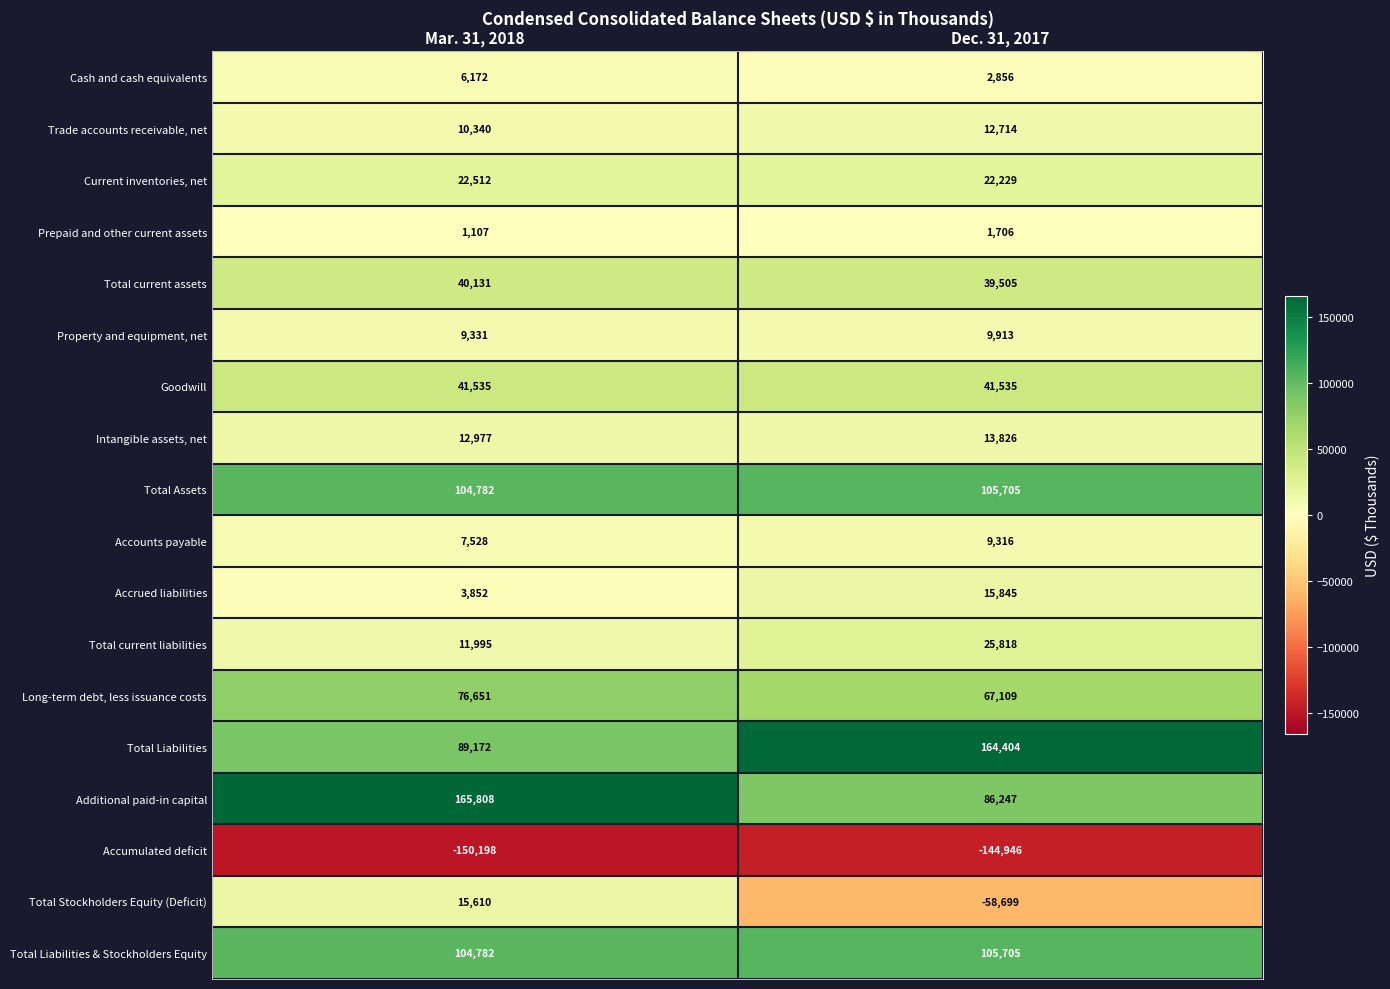

The Accumulated deficit series shows -150198 at Mar. 31, 2018. True or false?

True